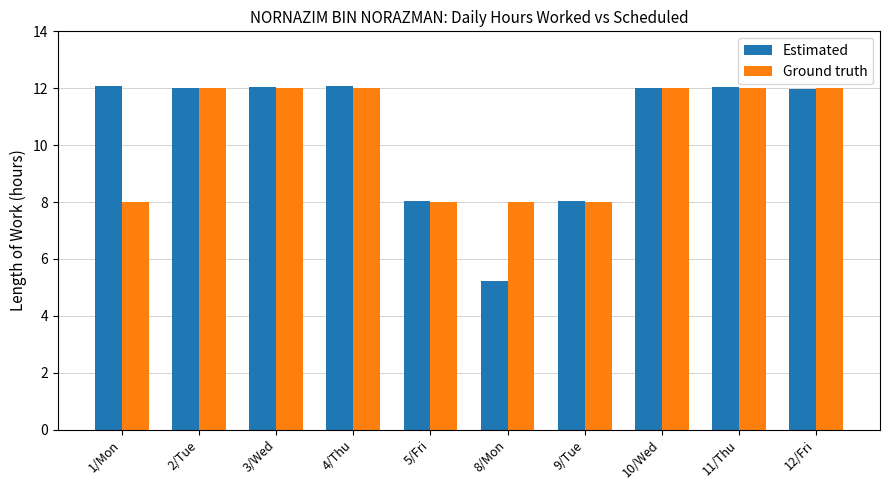

How many categories are shown in the chart?

10